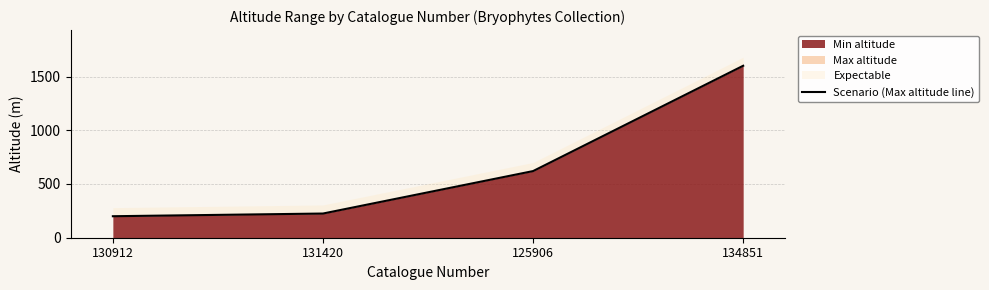

Which category has the highest value across all series?

134851